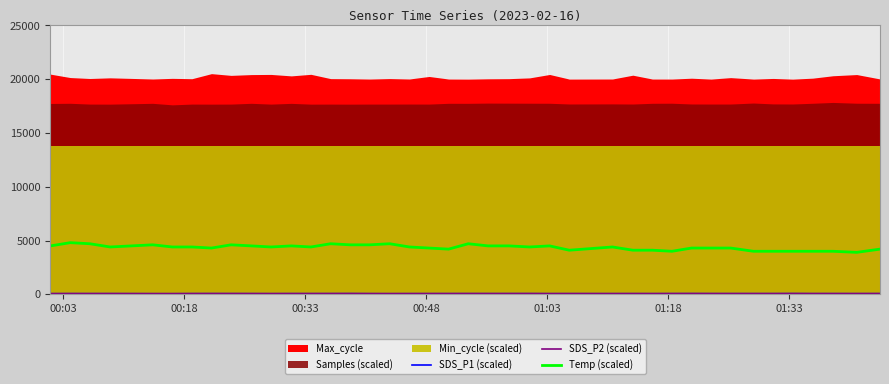

What is the lowest value of the Temp (scaled) series?

3900.0